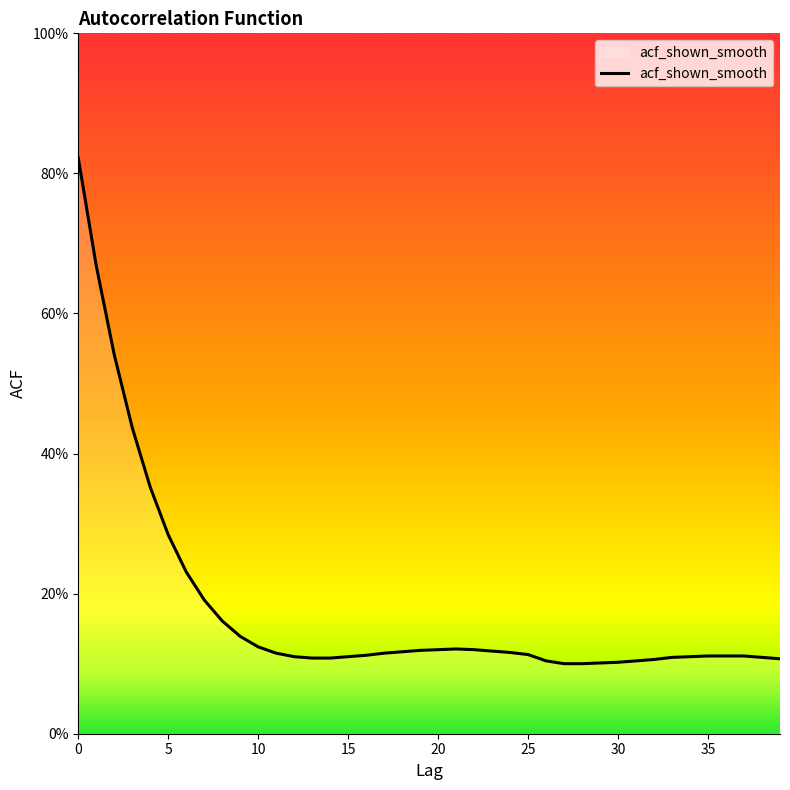

List the labels in order of value, largest first.

0, 1, 2, 3, 4, 5, 6, 7, 8, 9, 10, 21, 20, 22, 19, 23, 18, 24, 11, 17, 25, 16, 35, 36, 37, 12, 15, 34, 33, 38, 13, 14, 39, 32, 26, 31, 30, 29, 27, 28